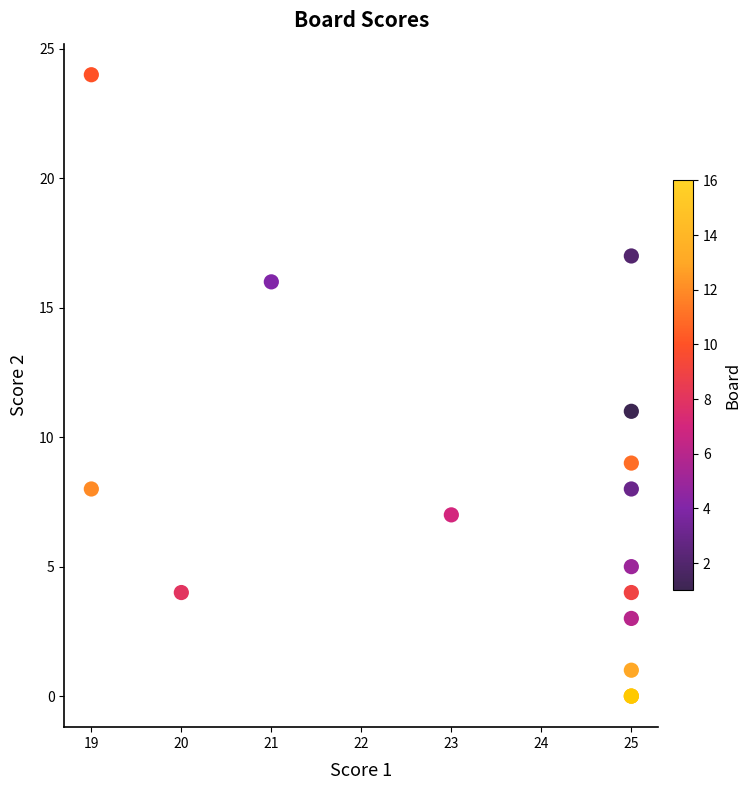

What Y value in the scatter plot is closest to 12?

11